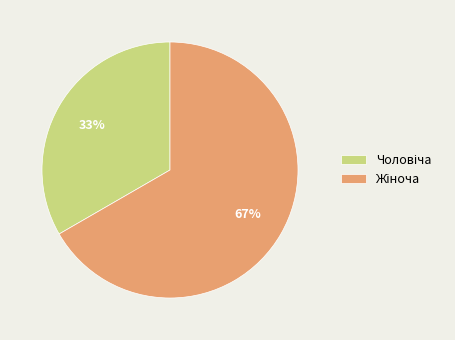

Is there any slice that represents more than half of the pie?

Yes